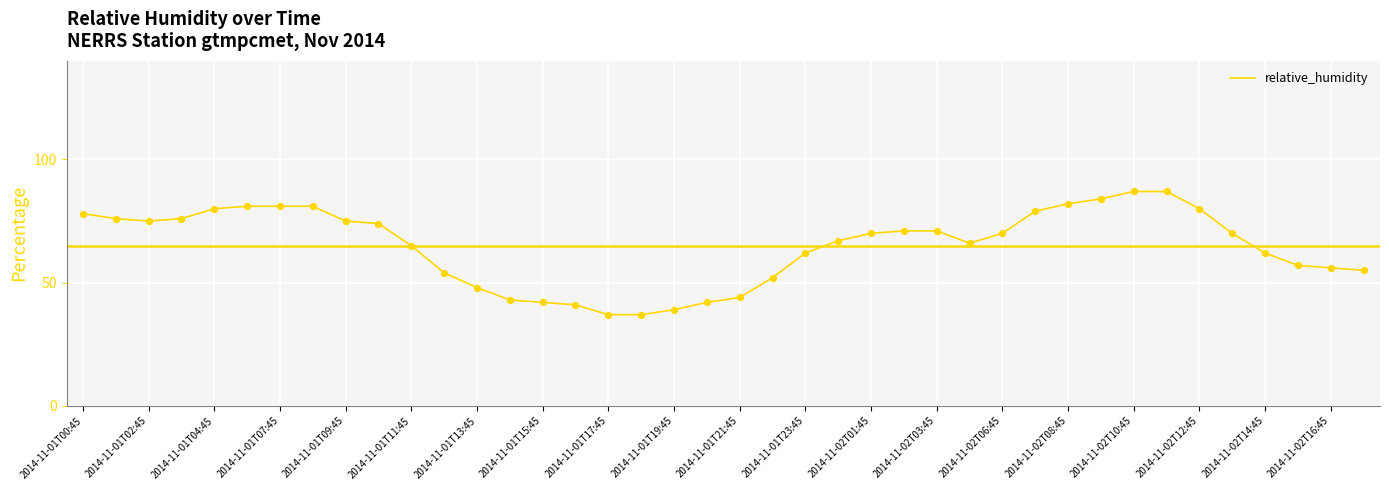

What is the greatest value displayed?

87